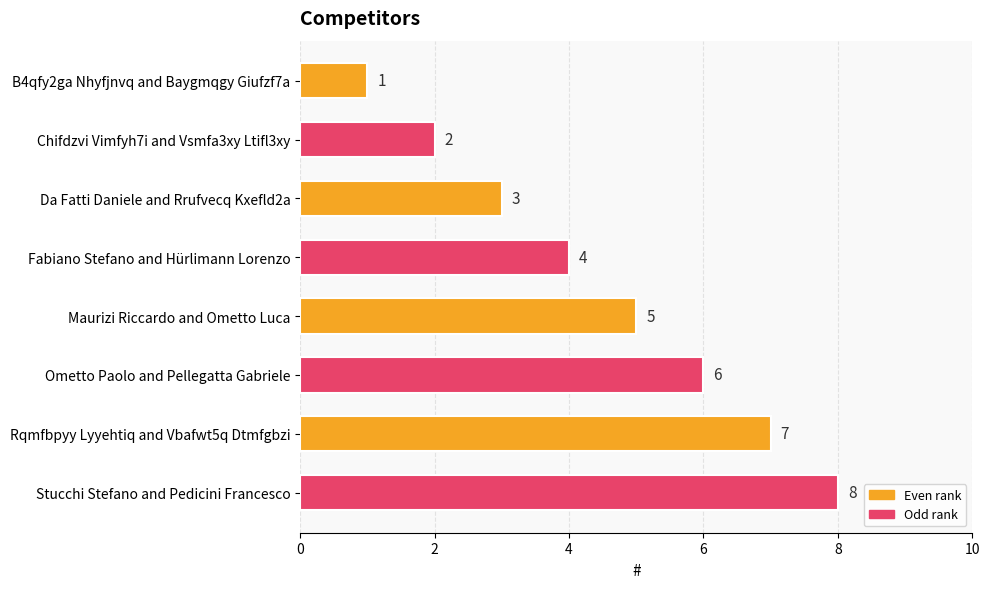

What is the ratio of the value at Ometto Paolo and Pellegatta Gabriele to the value at Maurizi Riccardo and Ometto Luca?

1.2